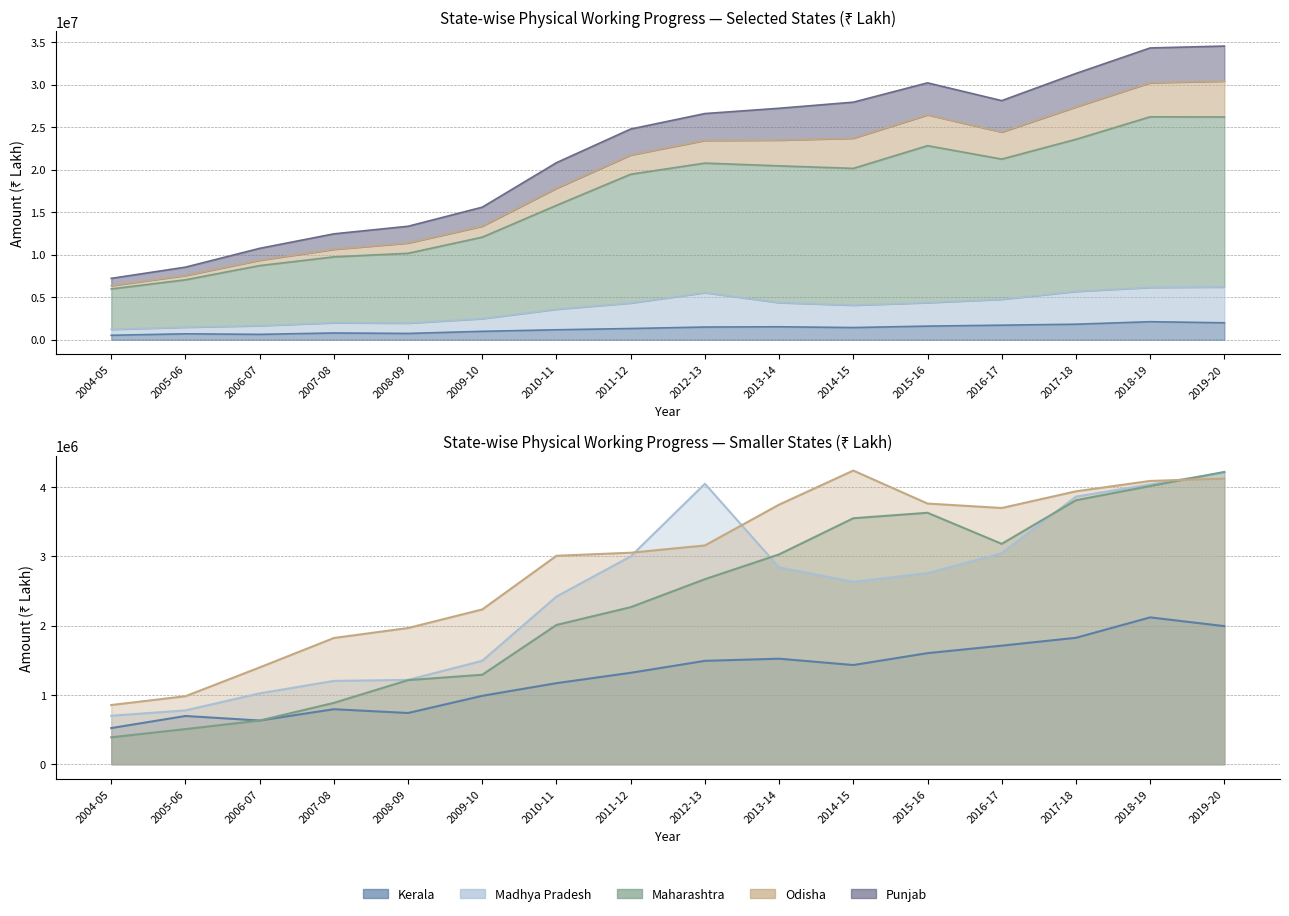

Which series has the largest total across all categories?

Maharashtra